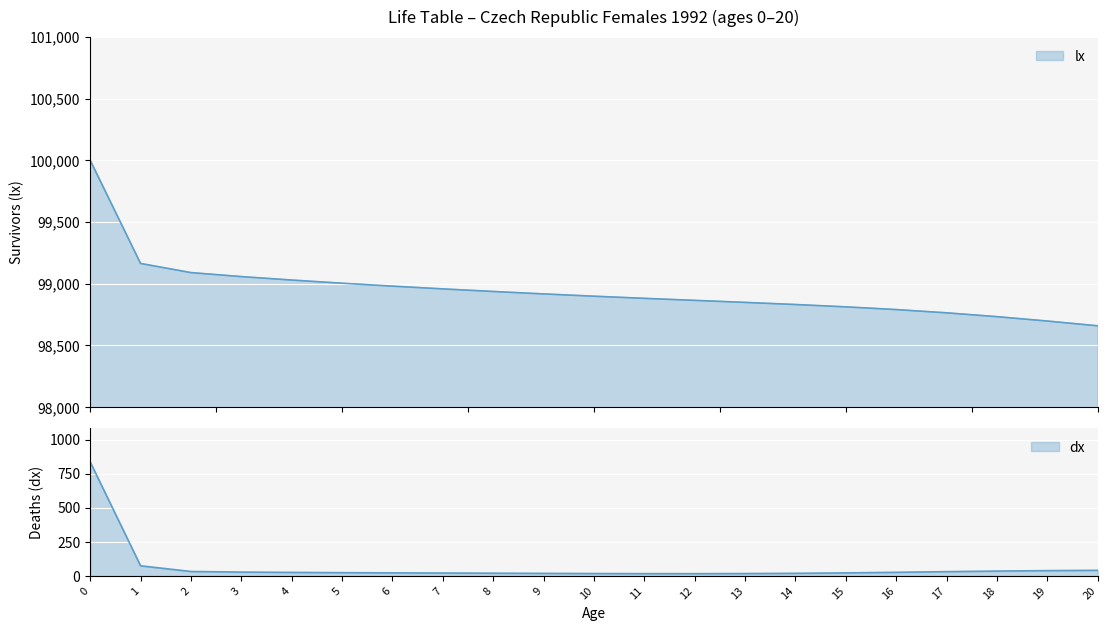

What value does the data have at 17?

98763.9